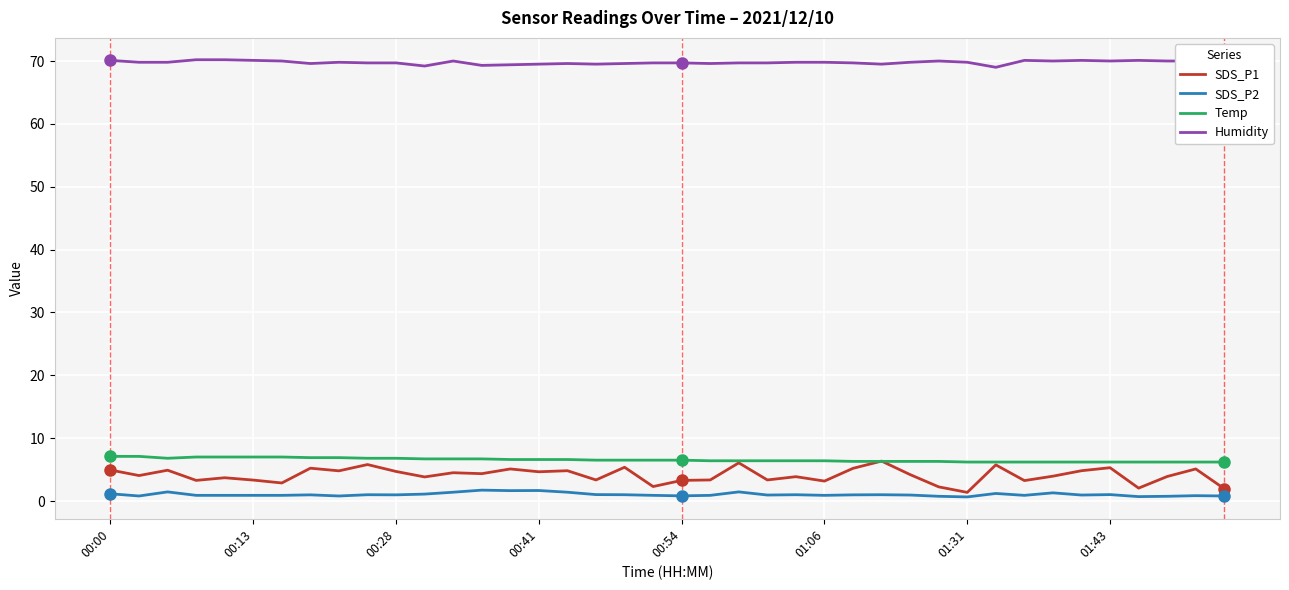

Which series has the largest range (max minus min)?

SDS_P1